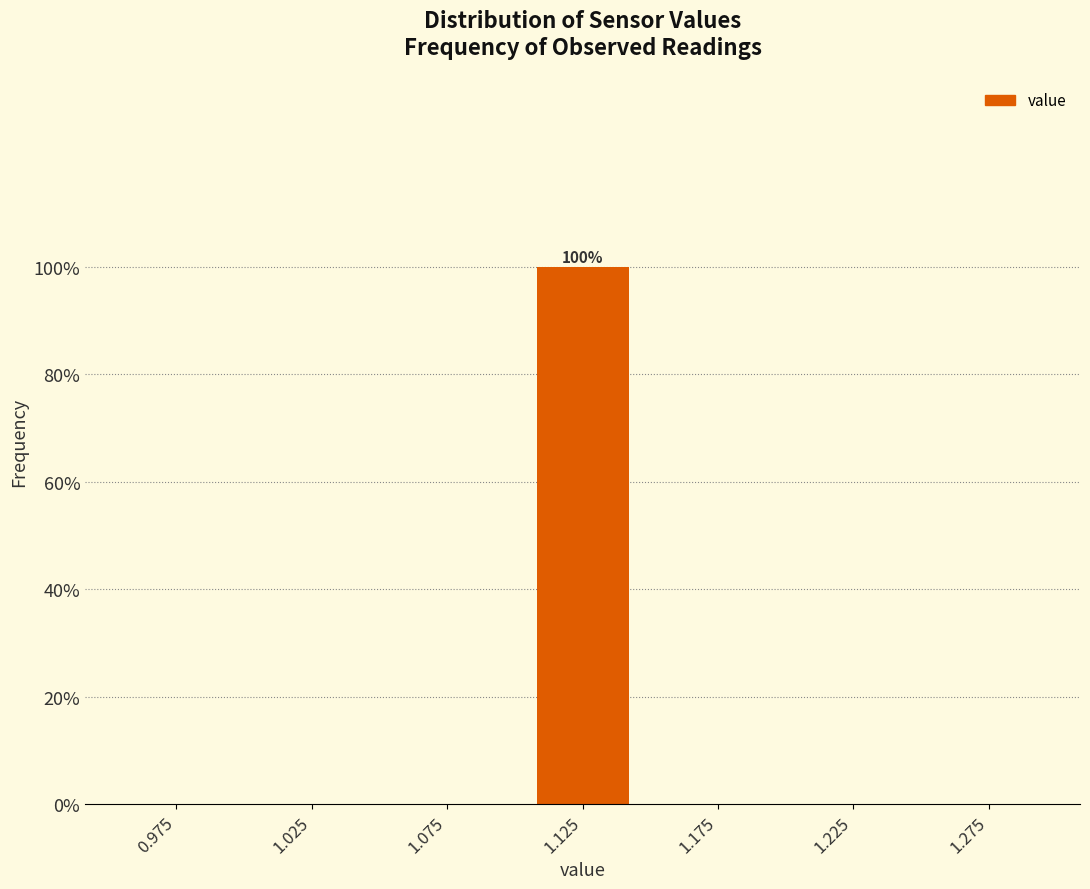

Which range on the x-axis has the tallest bar?

1.10 to 1.15